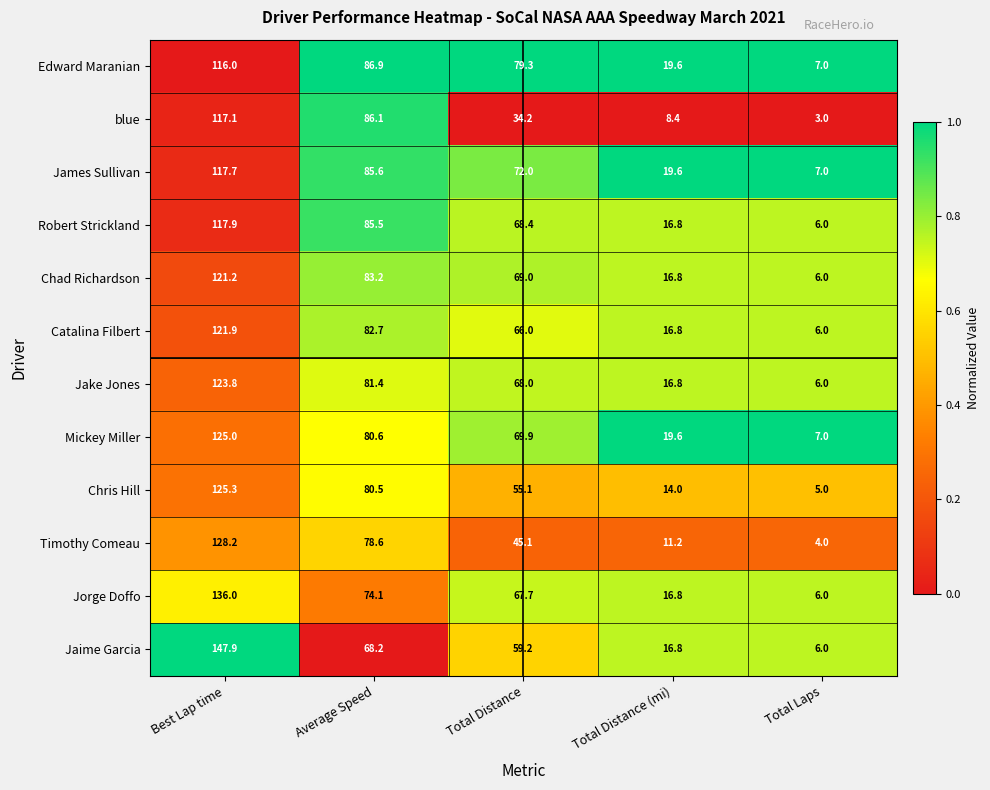

What is the total value across all series at Total Distance (mi)?

193.2